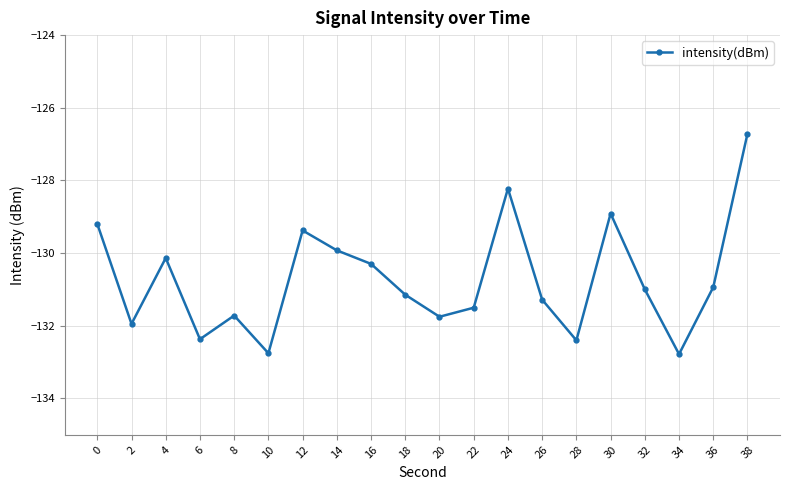

Is it true that the value at 8 is -131.7?

True